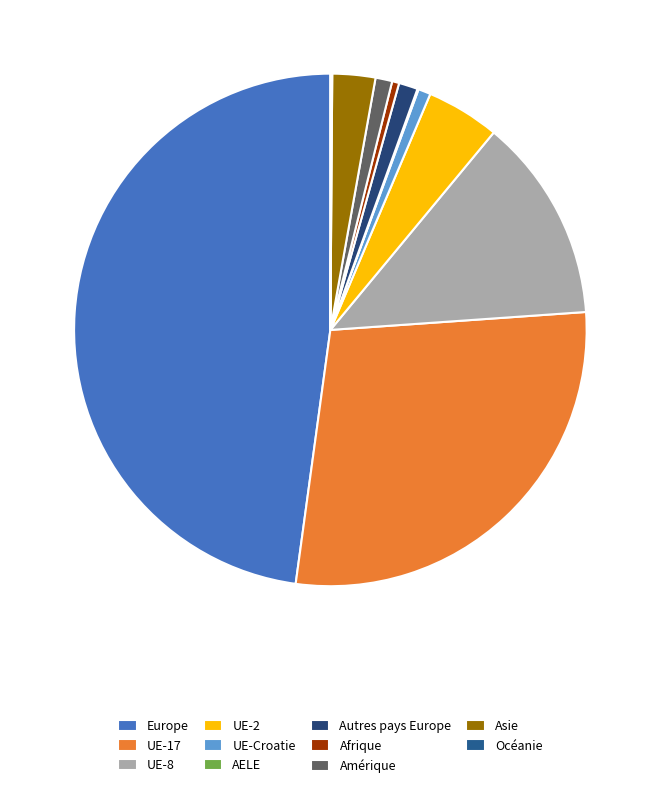

True or false: Afrique accounts for 1% of the total.

False